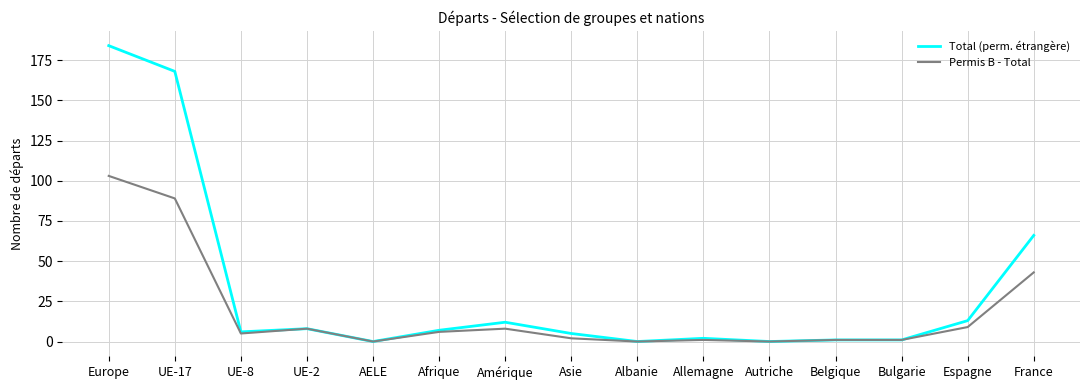

At which label does Total (perm. étrangère) reach its peak?

Europe